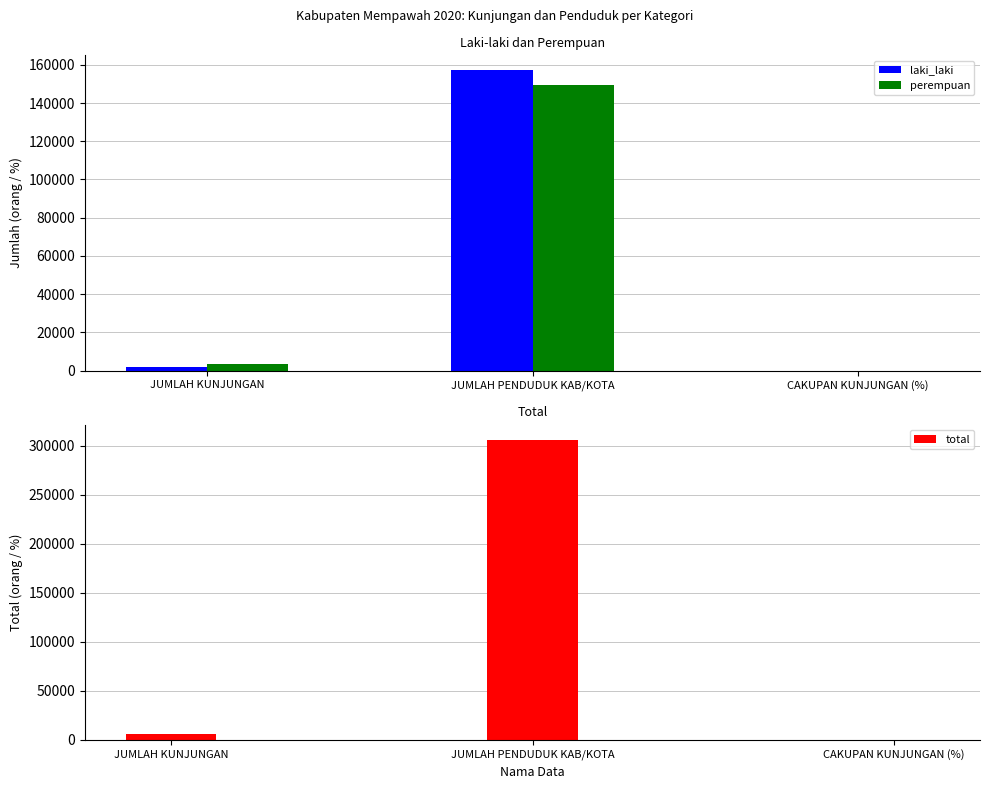

What is the minimum value shown in the chart?

1.3